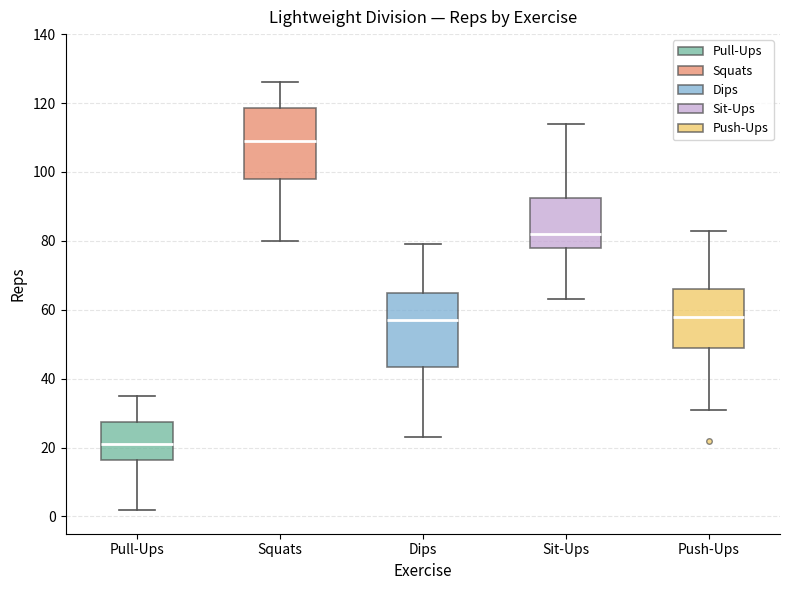

Reading left to right, read every box against the y-axis: the position of its median line, the range the box covers, and the ends of its whiskers. The values are not printed on the chart, so give them approximately, as read against the axis.

Pull-Ups: median 22, box 16 to 28, whiskers 2 to 36
Squats: median 110, box 98 to 118, whiskers 80 to 126
Dips: median 58, box 44 to 66, whiskers 24 to 80
Sit-Ups: median 82, box 78 to 92, whiskers 64 to 114
Push-Ups: median 58, box 50 to 66, whiskers 32 to 84